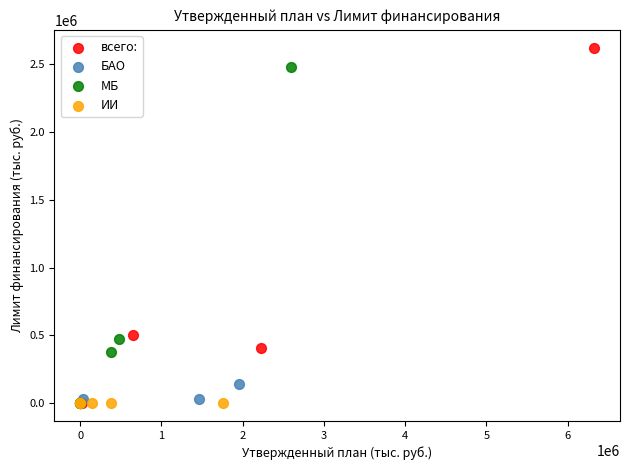

Which series has the largest Y range (max minus min)?

всего: